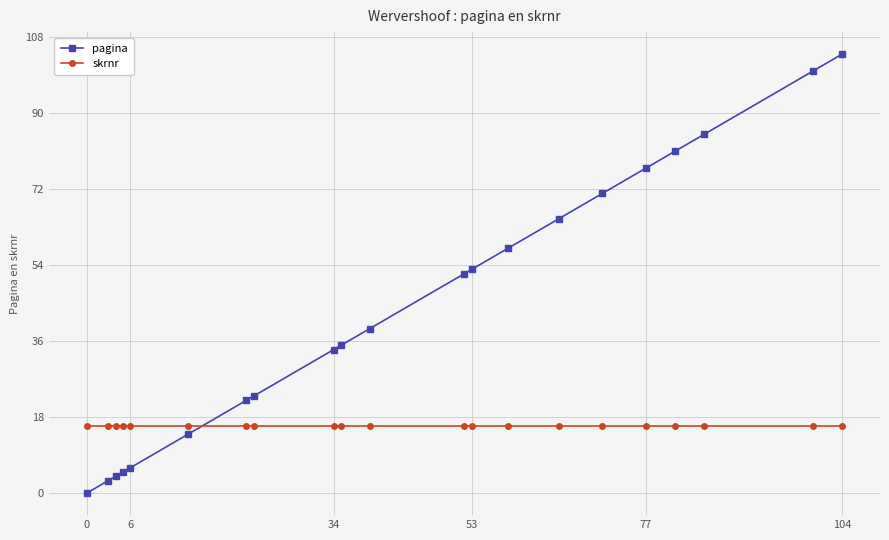

How many lines are shown in the chart?

2